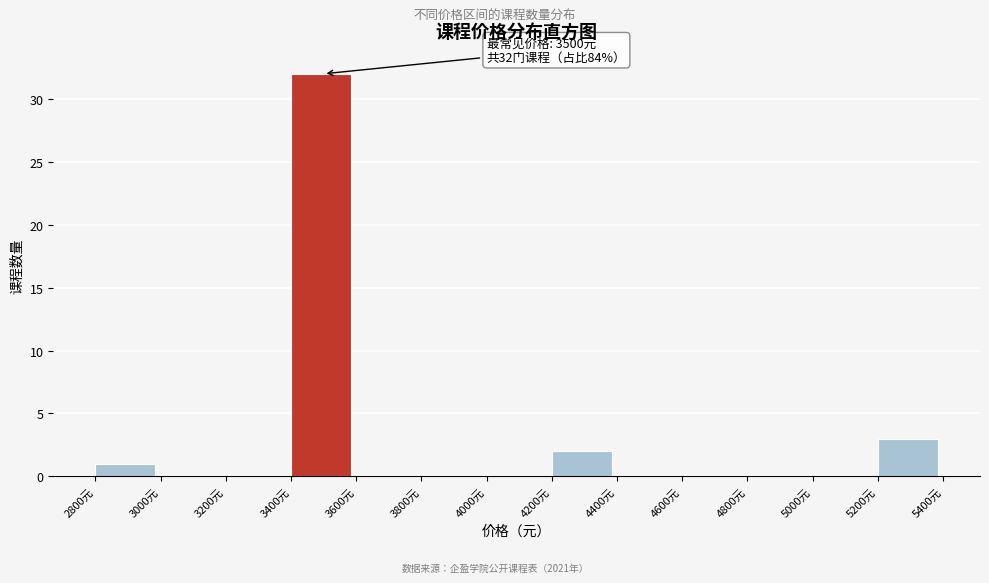

Which range on the x-axis has the tallest bar?

3400 to 3600